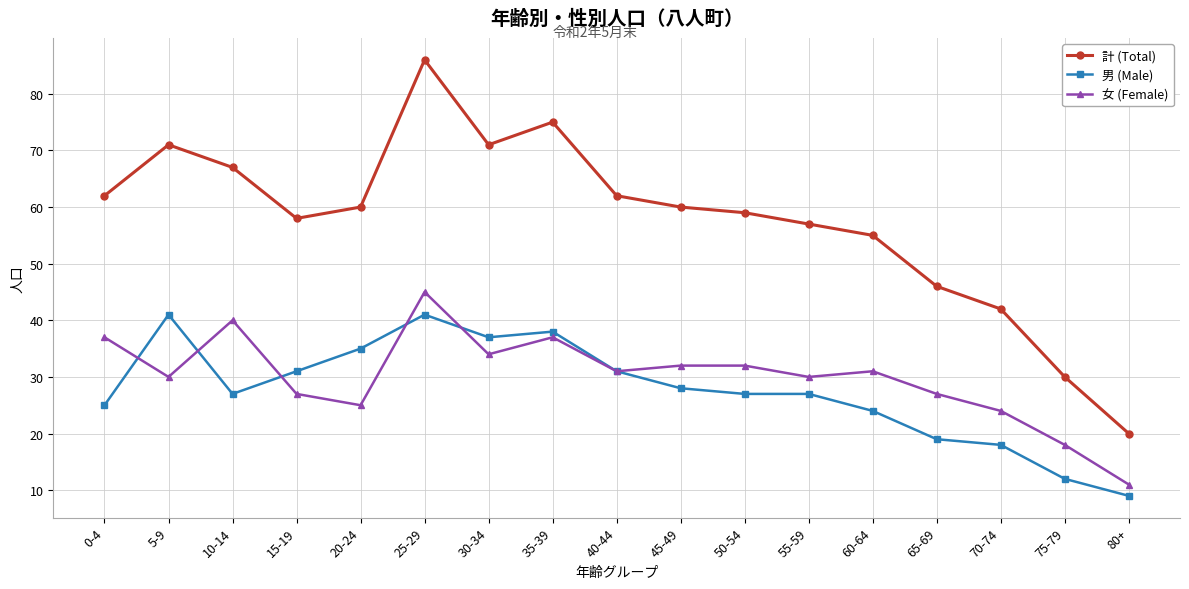

List the series in order of their peak value, lowest first.

男 (Male), 女 (Female), 計 (Total)